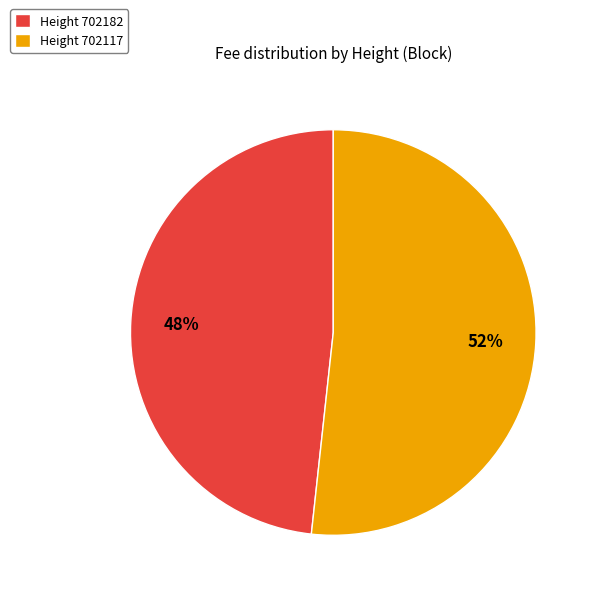

Which category has the smallest portion of the pie?

Height 702182